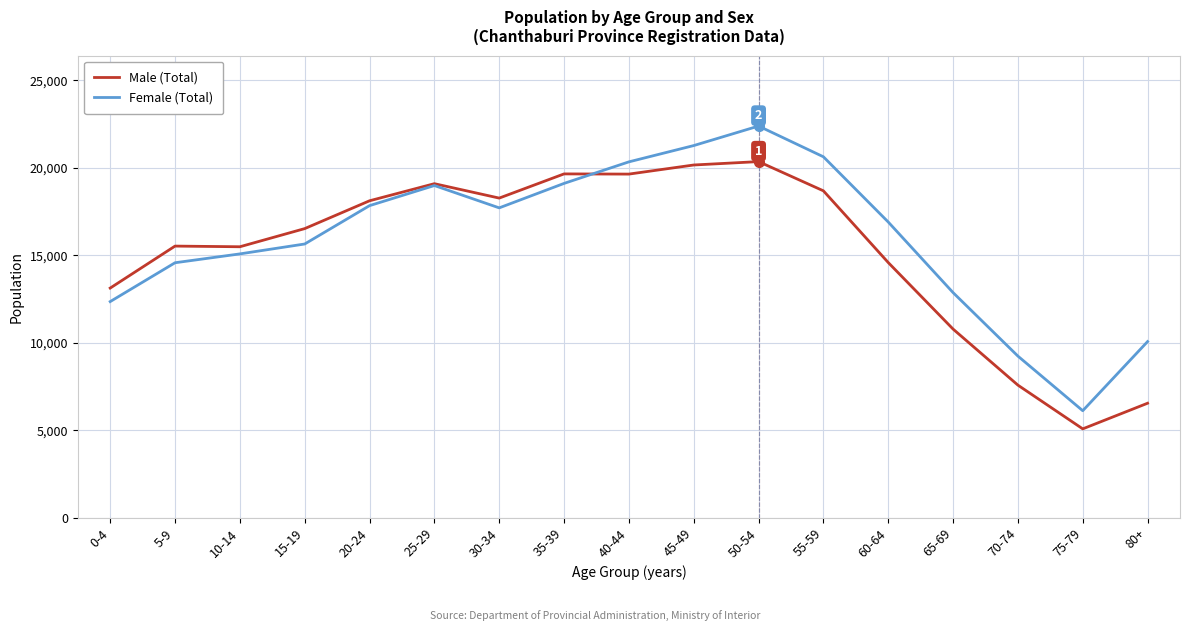

At how many categories does at least one series exceed 21957?

1